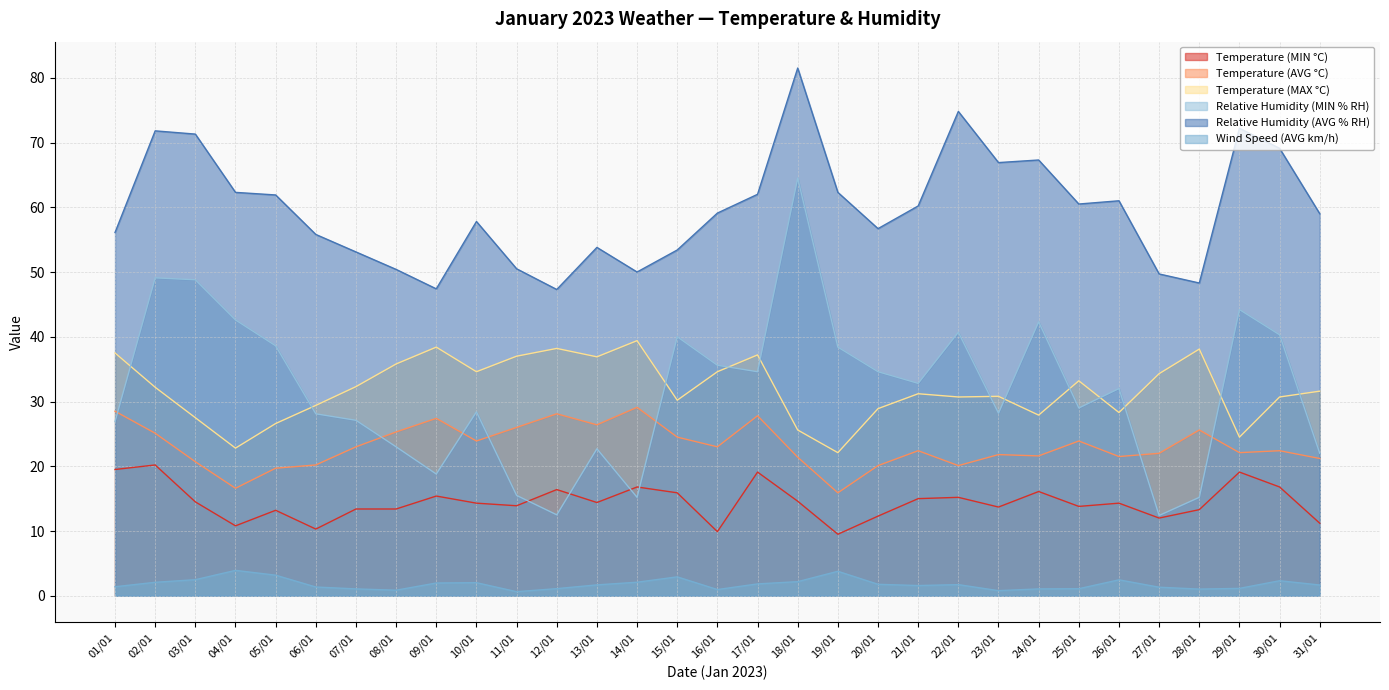

True or false: Temperature (MIN °C) and Wind Speed (AVG km/h) intersect in this chart.

False